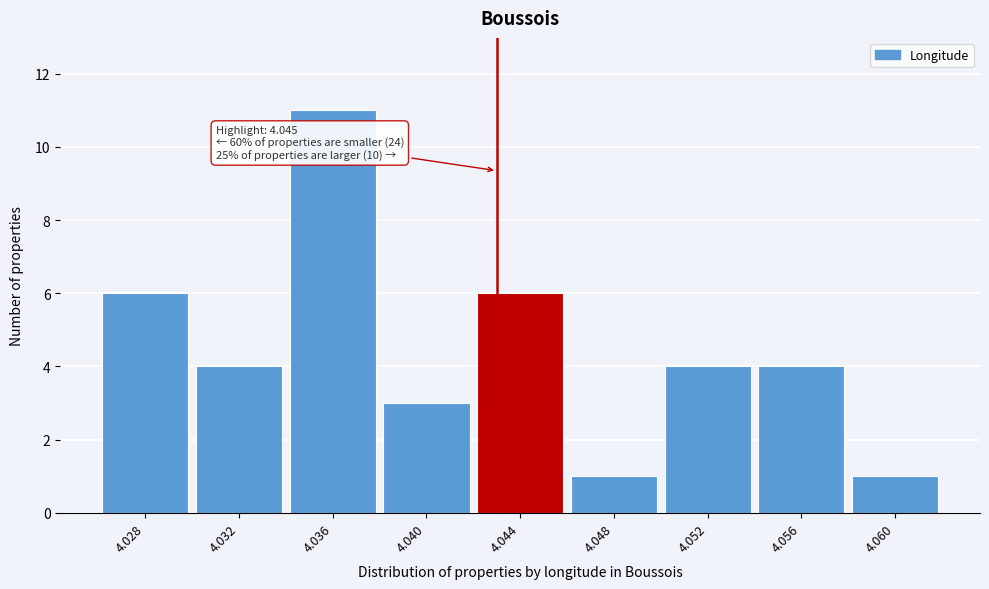

Reading left to right, list all the values displayed in this chart.

4.028=6	4.032=4	4.036=11	4.040=3	4.044=6	4.048=1	4.052=4	4.056=4	4.060=1